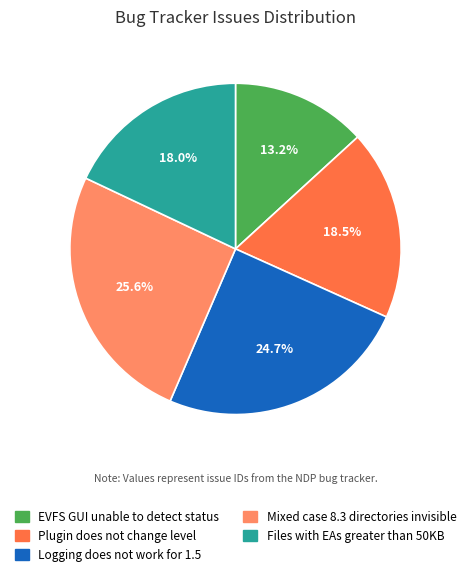

How many segments does this pie chart have?

5